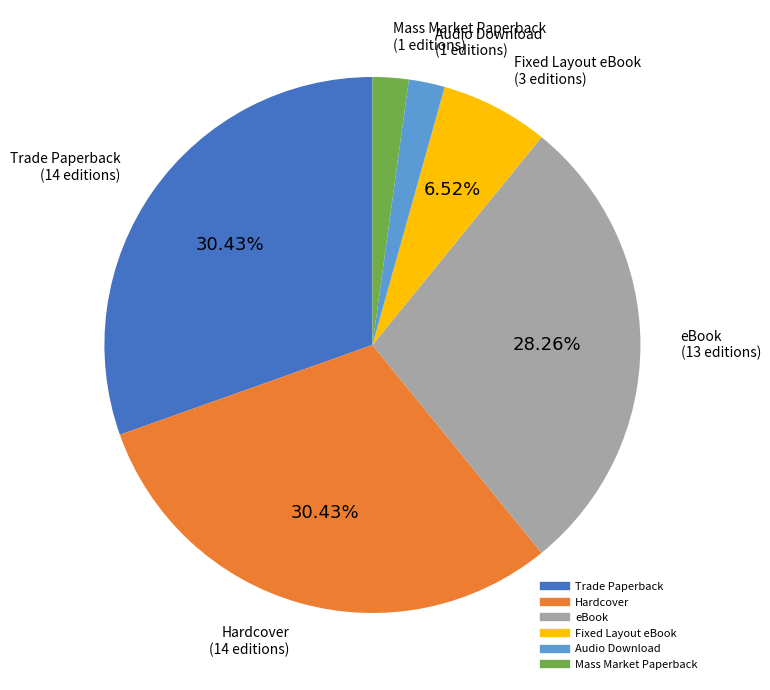

How many slices are in this pie chart?

6